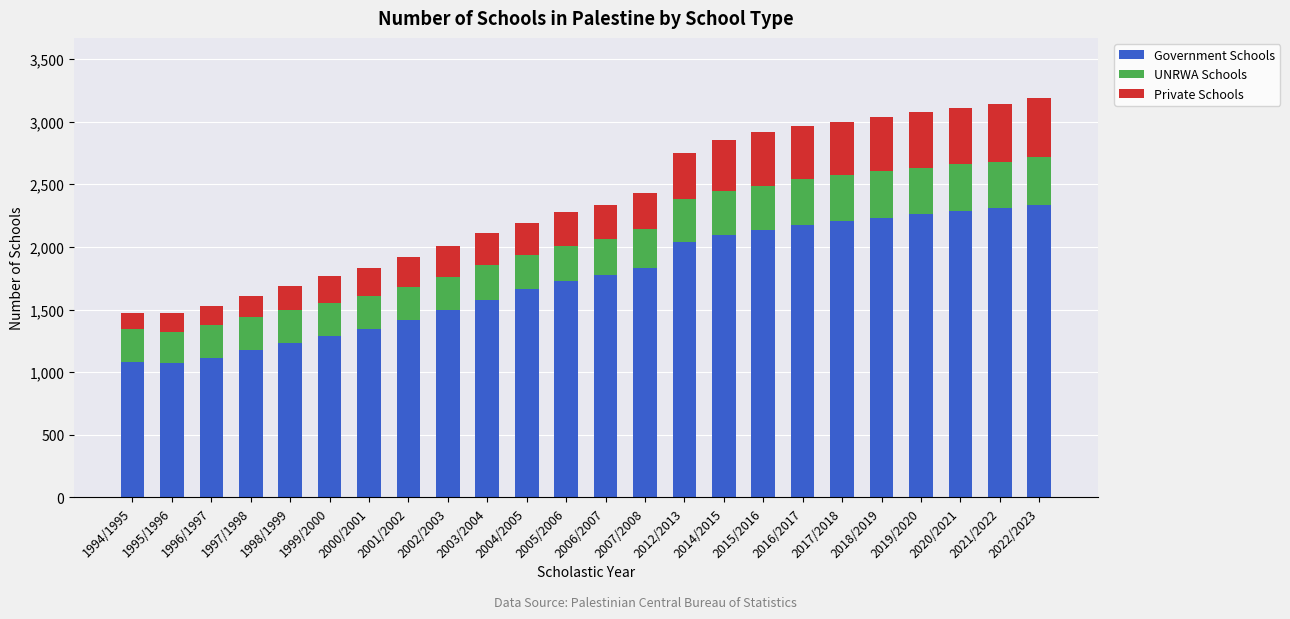

What is the sum of all Government Schools values?

41858